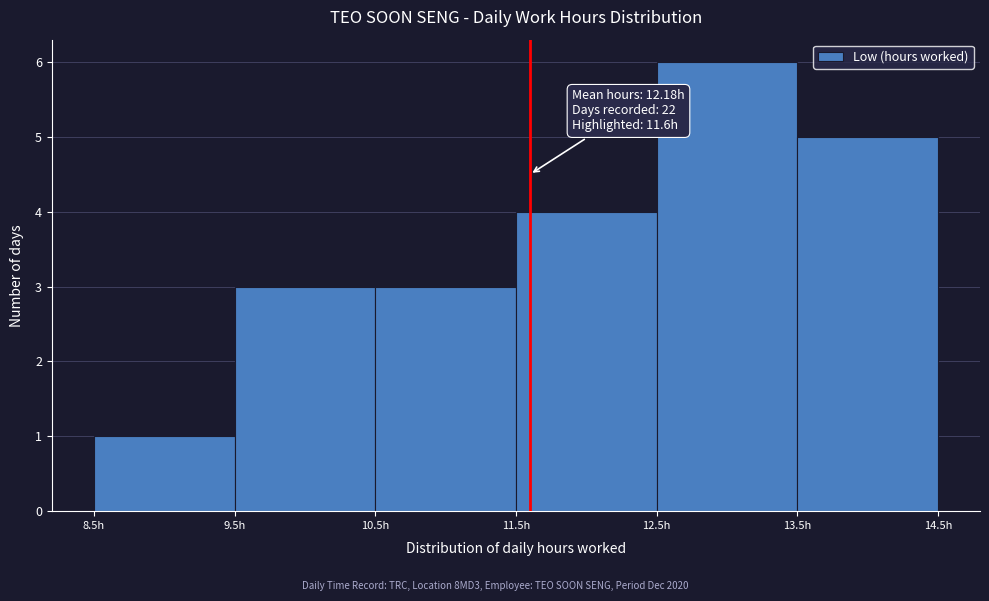

Which range on the x-axis has the tallest bar?

12.5 to 13.5